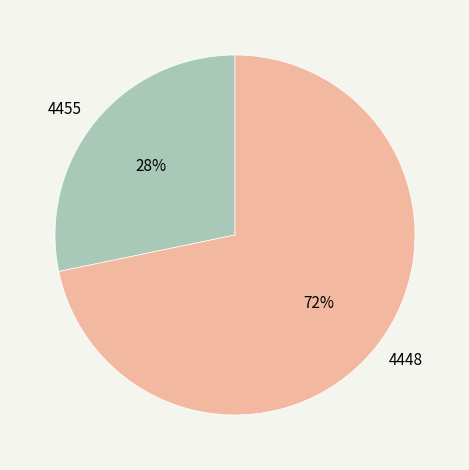

Do 4455 and 4448 together represent more than half of the pie?

Yes